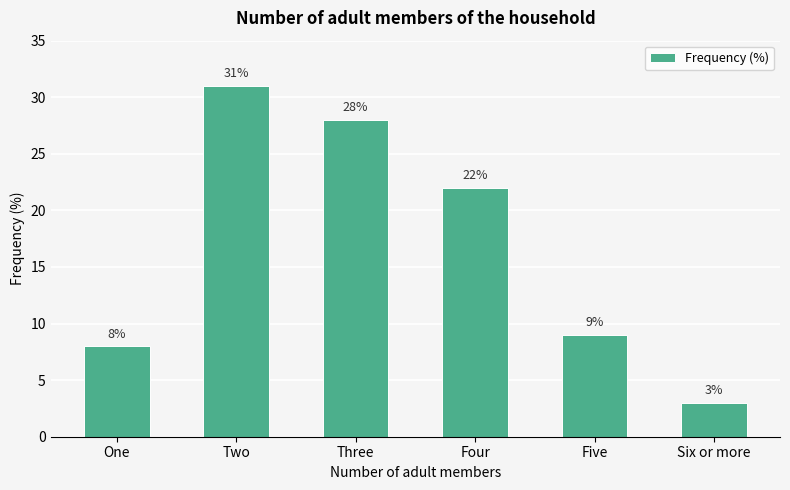

How many bars are there in total?

6